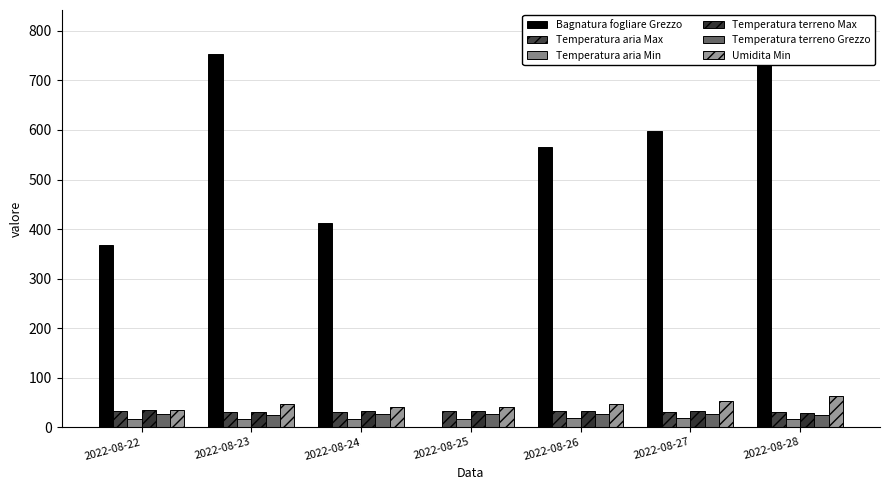

Reading left to right, extract all data points from this chart.

Bagnatura fogliare Grezzo: 2022-08-22=368.5	2022-08-23=753.8	2022-08-24=412.2	2022-08-25=0.0	2022-08-26=566.6	2022-08-27=598.5	2022-08-28=802.1
Temperatura aria Max: 2022-08-22=31.8	2022-08-23=30.6	2022-08-24=31.6	2022-08-25=32.4	2022-08-26=31.9	2022-08-27=31.1	2022-08-28=30.1
Temperatura aria Min: 2022-08-22=16.5	2022-08-23=16.2	2022-08-24=17.1	2022-08-25=17.3	2022-08-26=18.0	2022-08-27=19.2	2022-08-28=16.8
Temperatura terreno Max: 2022-08-22=33.8	2022-08-23=31.7	2022-08-24=33.0	2022-08-25=33.3	2022-08-26=32.5	2022-08-27=32.2	2022-08-28=29.7
Temperatura terreno Grezzo: 2022-08-22=25.7	2022-08-23=24.7	2022-08-24=26.1	2022-08-25=26.2	2022-08-26=26.3	2022-08-27=26.6	2022-08-28=24.5
Umidita Min: 2022-08-22=35.0	2022-08-23=46.0	2022-08-24=41.0	2022-08-25=40.0	2022-08-26=47.0	2022-08-27=52.0	2022-08-28=62.0